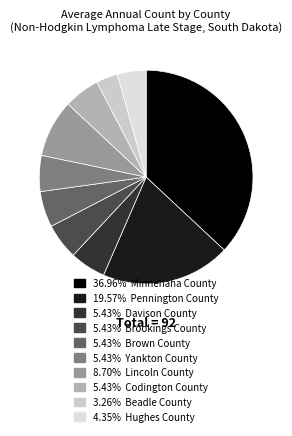

How many segments does this pie chart have?

10